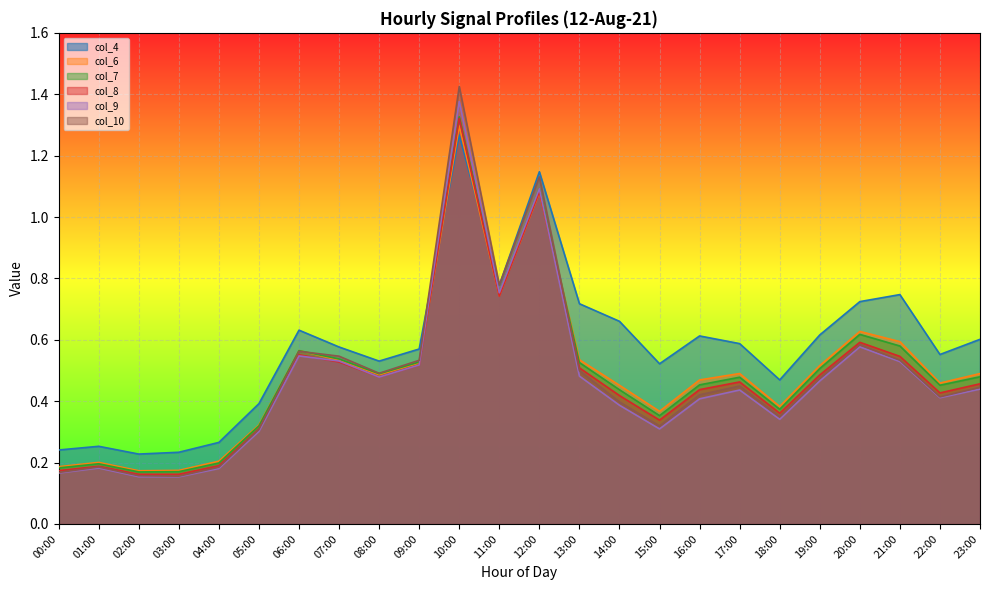

What position from the left is 05:00?

6